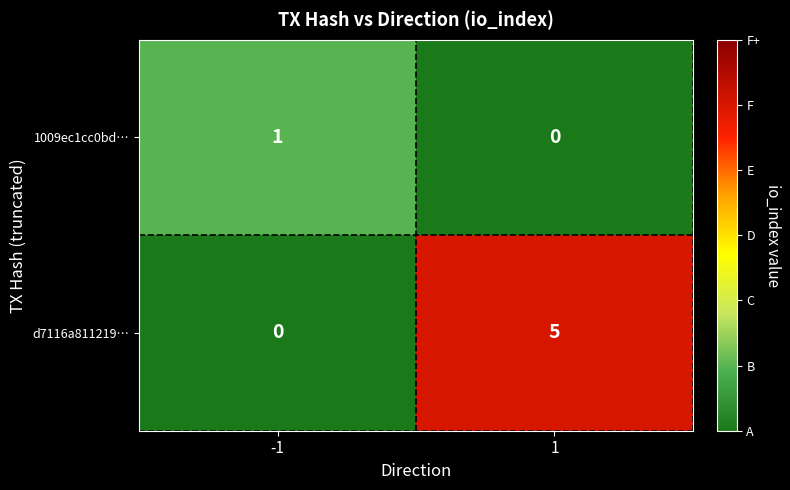

Is the value of d7116a811219… at -1 greater than the value of 1009ec1cc0bd… at -1?

No